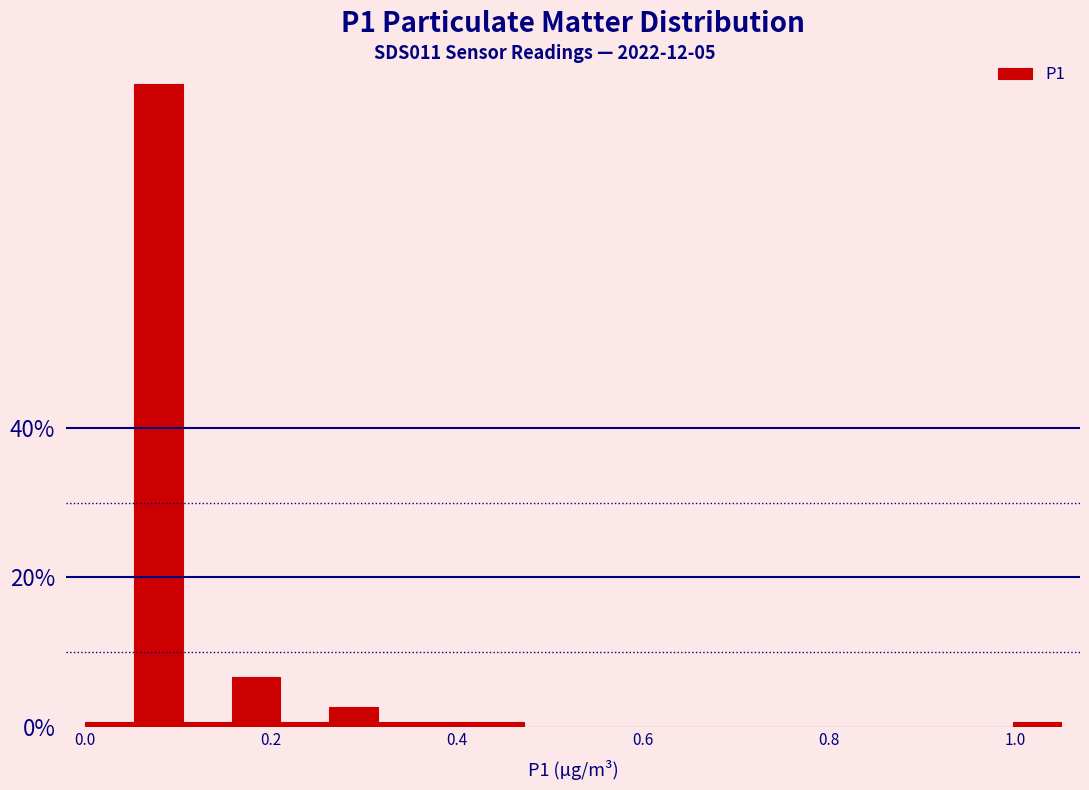

Around what value on the x-axis is the tallest bar? Give the approximate position of its centre, as read against the axis.

0.08